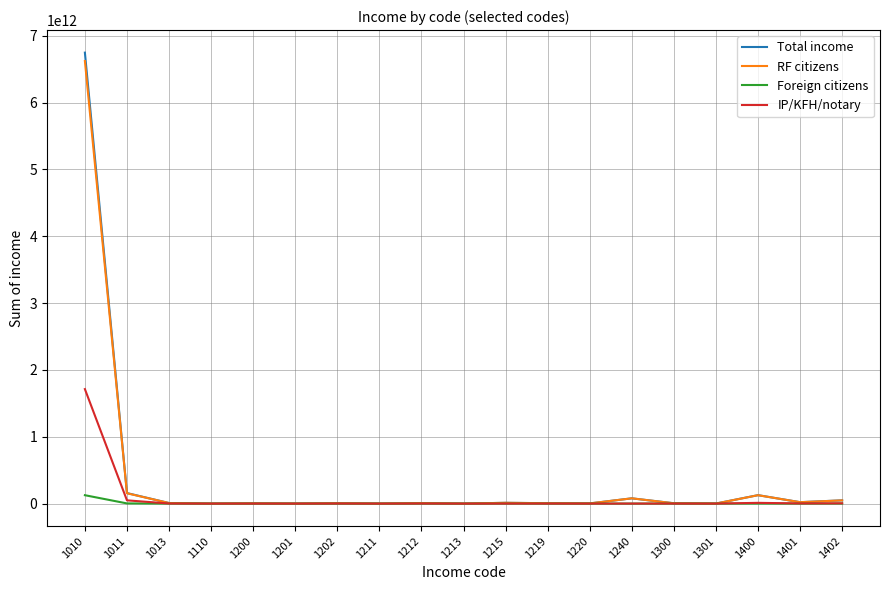

Which series has the largest range (max minus min)?

Total income